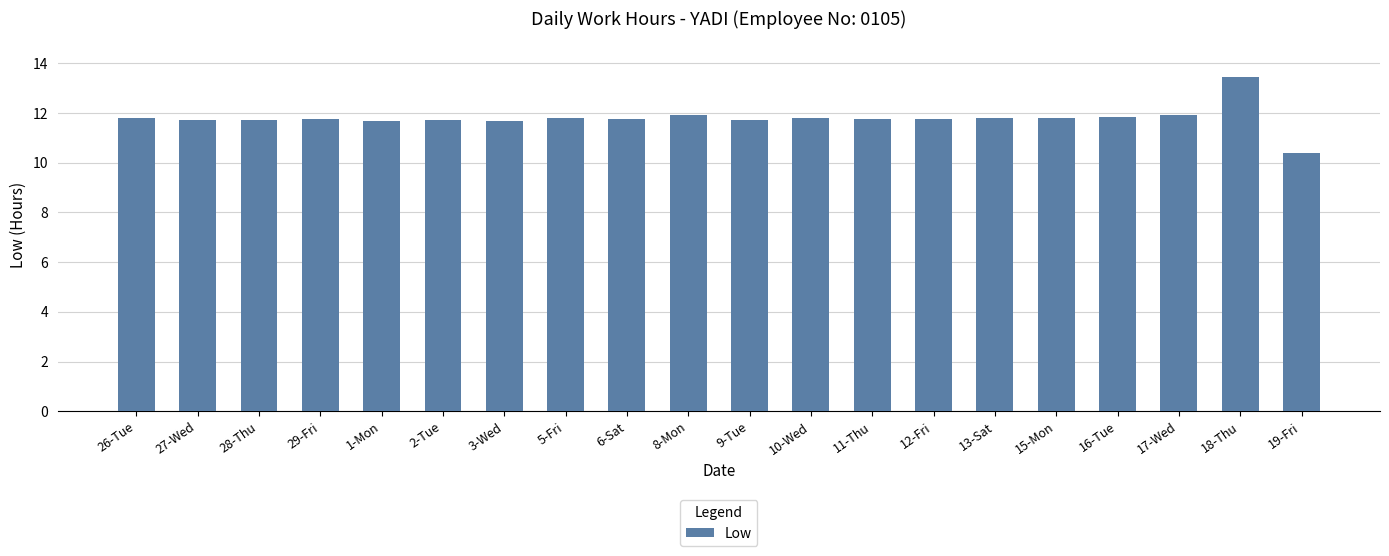

What is the label of the 4th bar from the left?

29-Fri